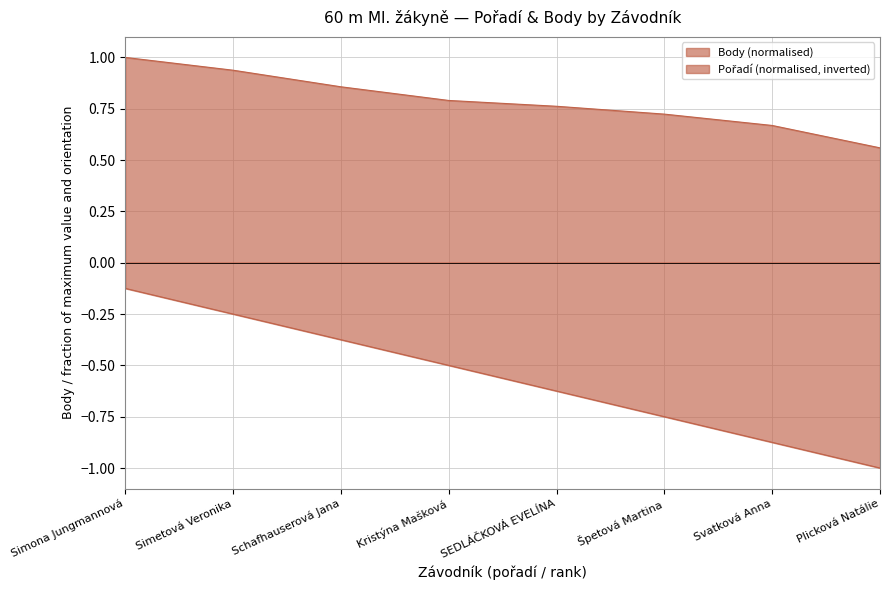

Rank the series by their average value, from highest to lowest.

Body, Pořadí